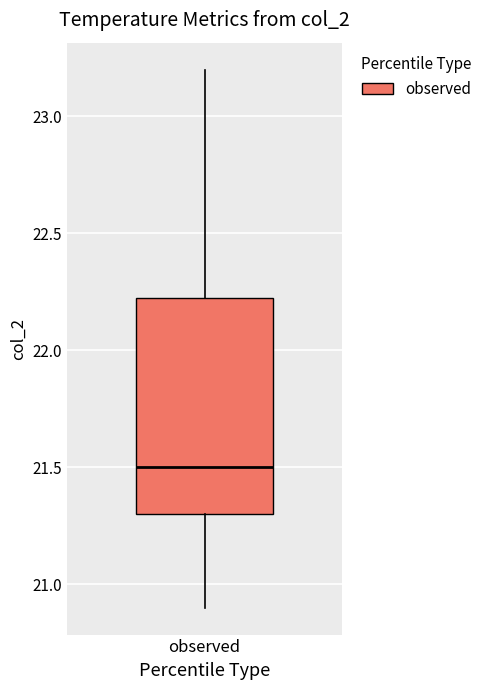

Read this box plot against the y-axis: the position of the median line, the range covered by the box, and the ends of both whiskers. The values are not printed on the chart, so give them approximately, as read against the axis.

median 21.50, box 21.30 to 22.25, whiskers 20.90 to 23.20